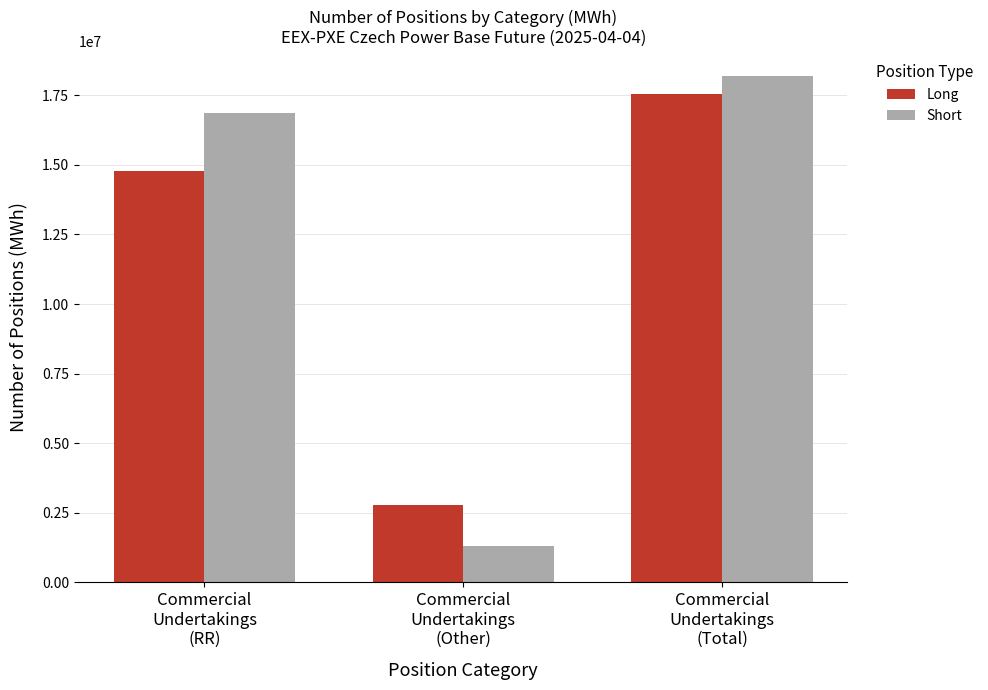

What is the difference between the maximum and second lowest values in the Short series?

1311572